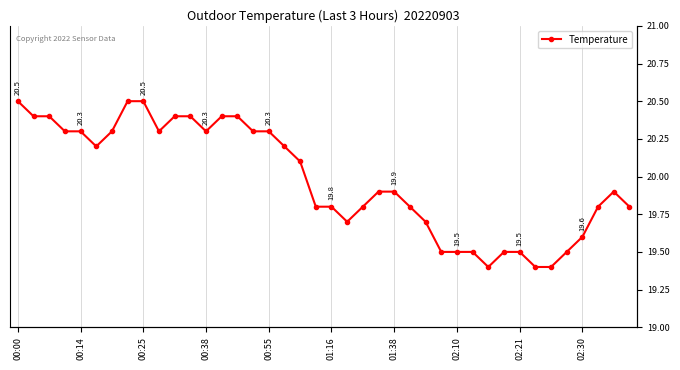

What is the value of the 8th point from the left?

20.5